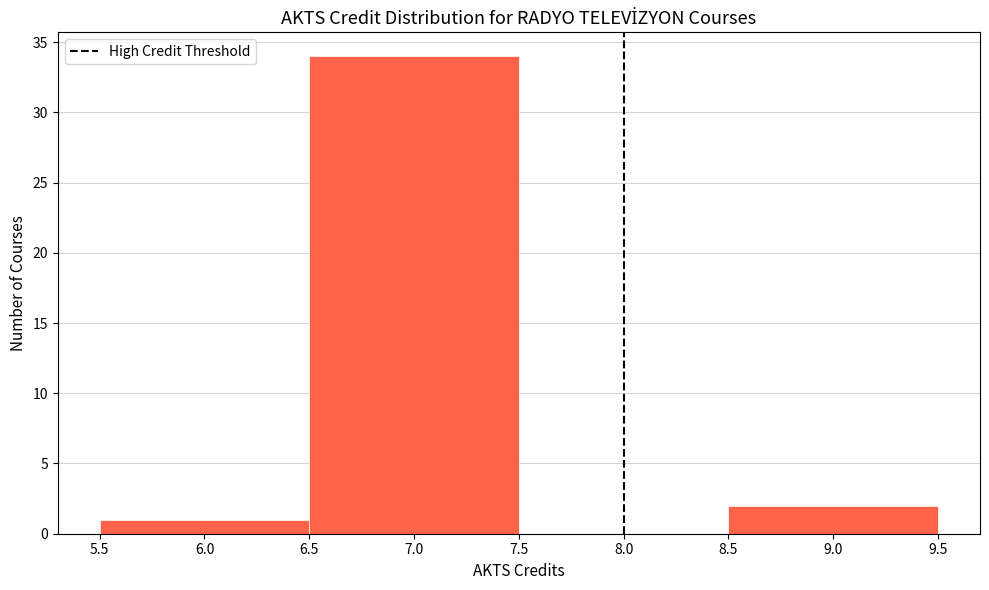

Reading left to right, list every bar in this chart as the range it spans on the x-axis followed by its height. The values are not printed on the chart, so give them approximately, as read against the axis.

5.5 to 6.5: 1
6.5 to 7.5: 34
7.5 to 8.5: 0
8.5 to 9.5: 2